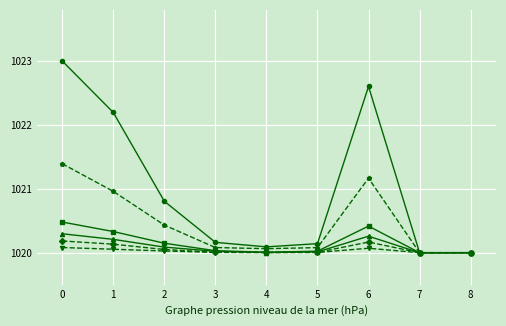

What is the greatest value displayed?

1023.0